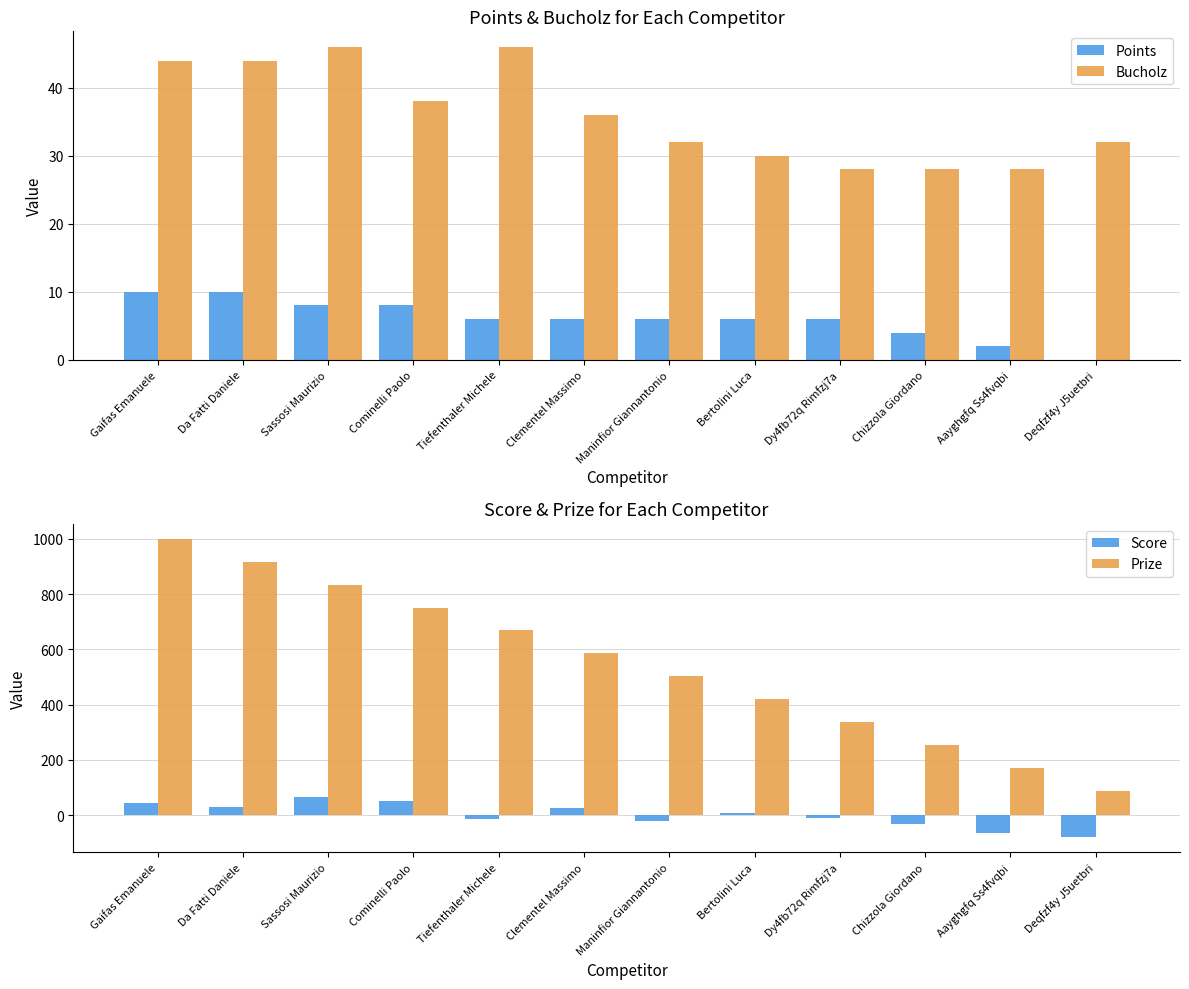

True or false: Bucholz has a value of 28 at Aayghgfq Ss4fvqbi.

True